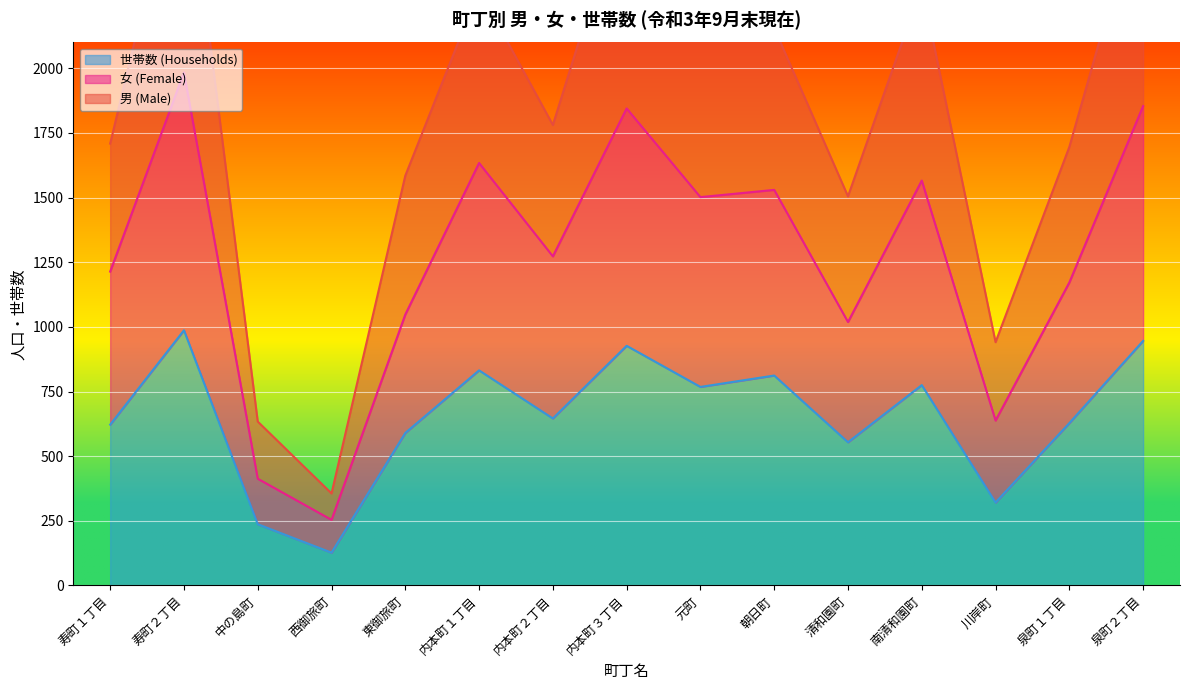

What is the difference between the 女 (Female) values at 清和園町 and 内本町２丁目?

254